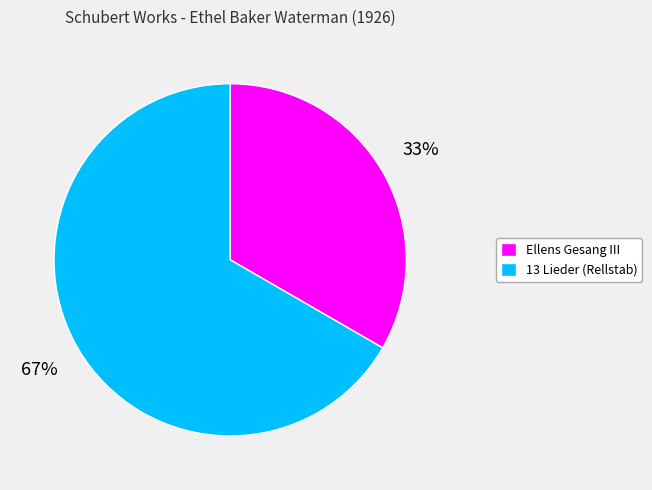

The 13 Lieder (Rellstab) slice represents 81% of the pie. True or false?

False